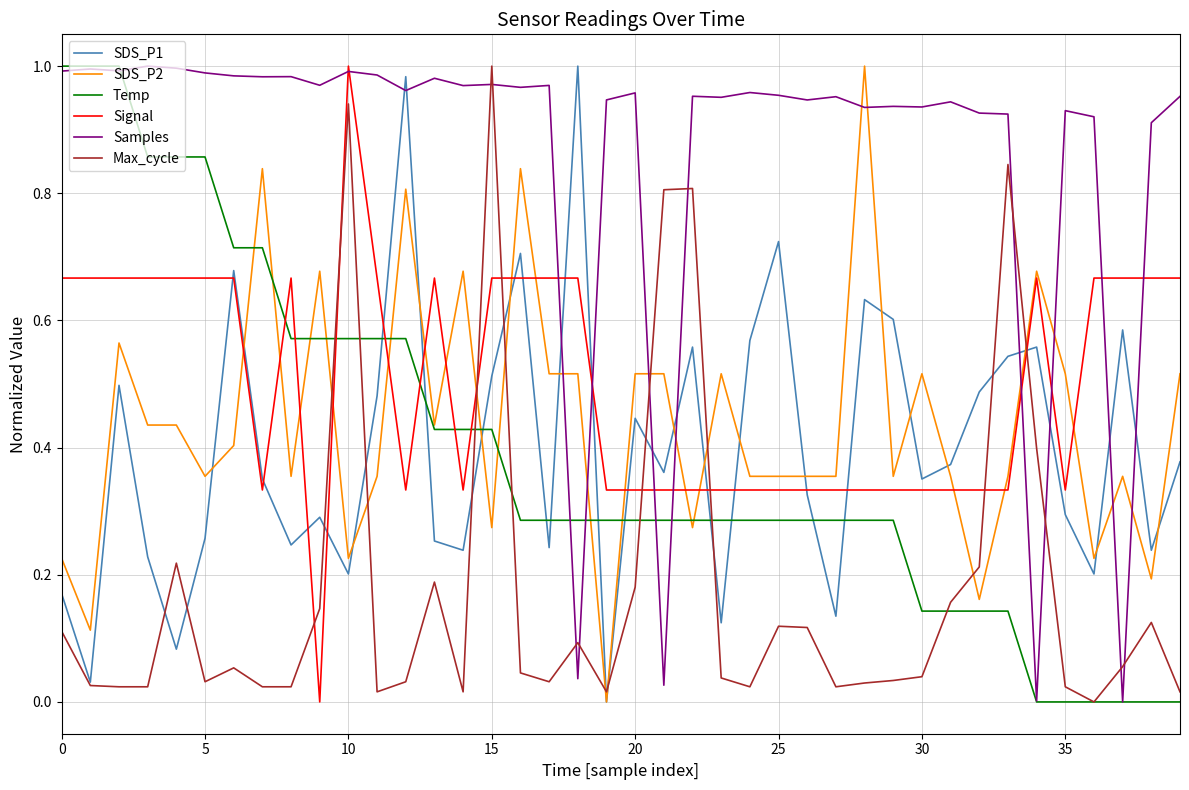

True or false: Samples and SDS_P2 intersect in this chart.

True